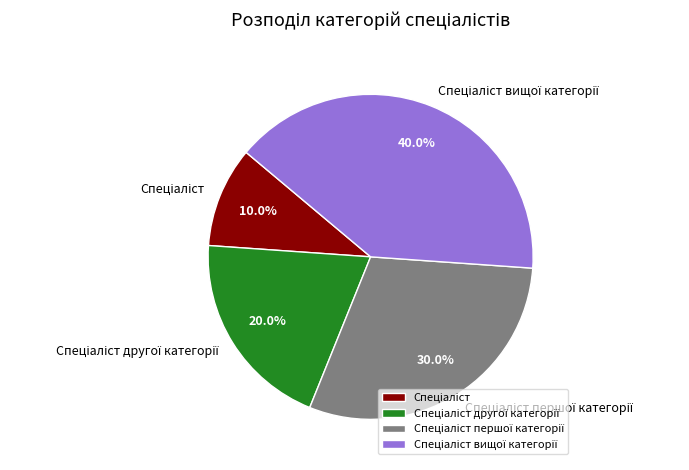

How many segments does this pie chart have?

4